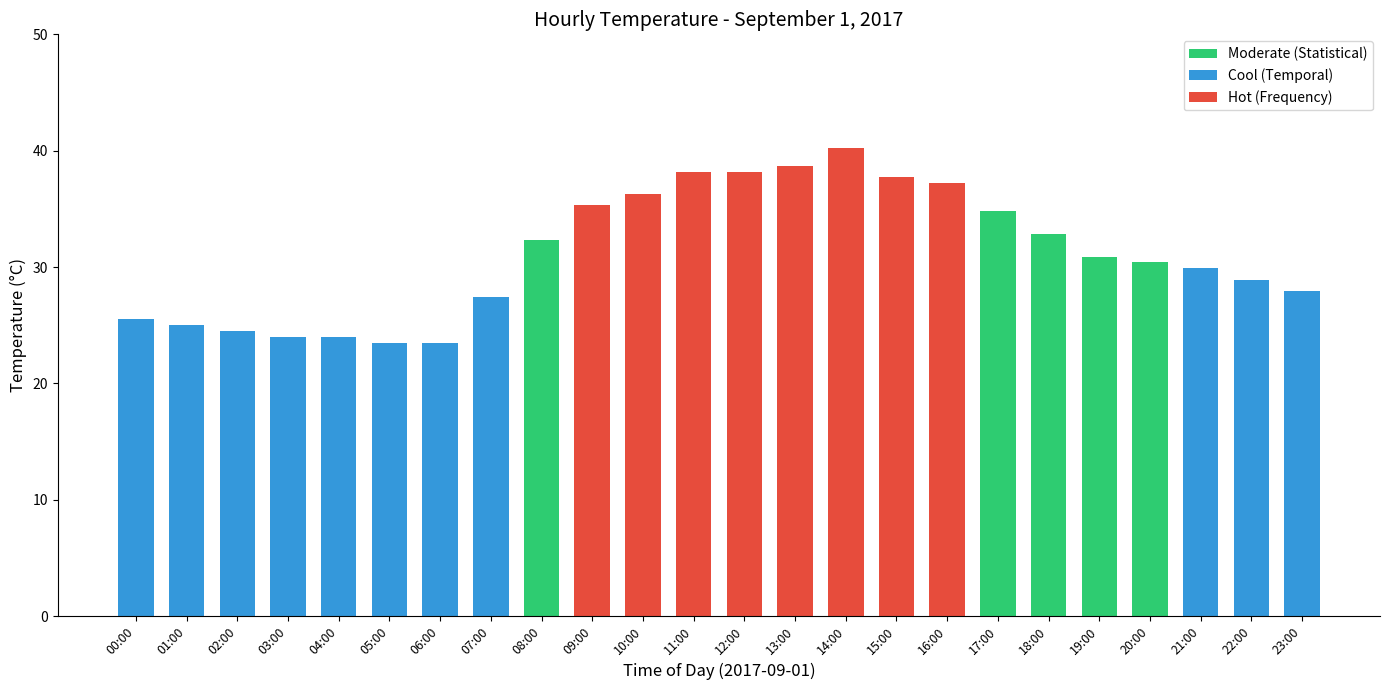

What is the difference between the maximum and minimum values?

16.7